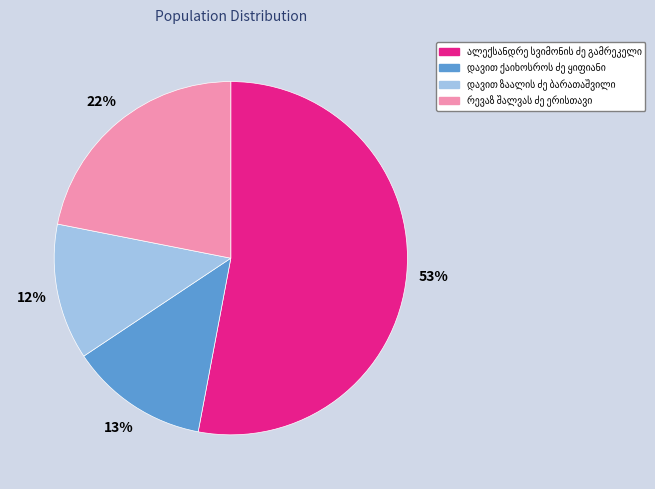

Is there any slice that represents more than half of the pie?

Yes